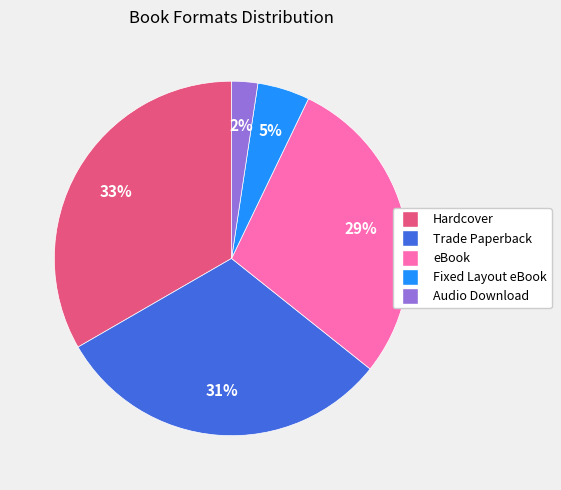

What percentage is the Trade Paperback slice, to the nearest percent?

31%